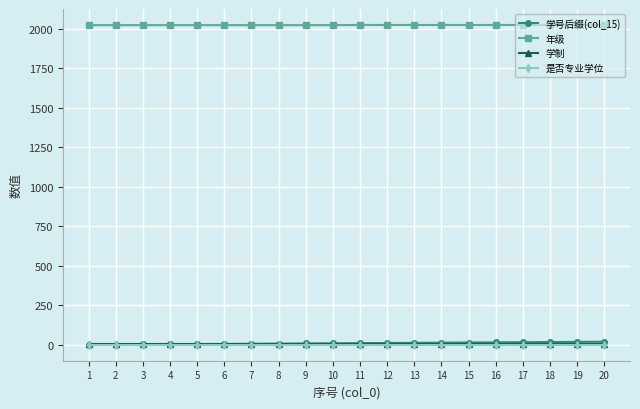

Which series has the largest total across all categories?

年级